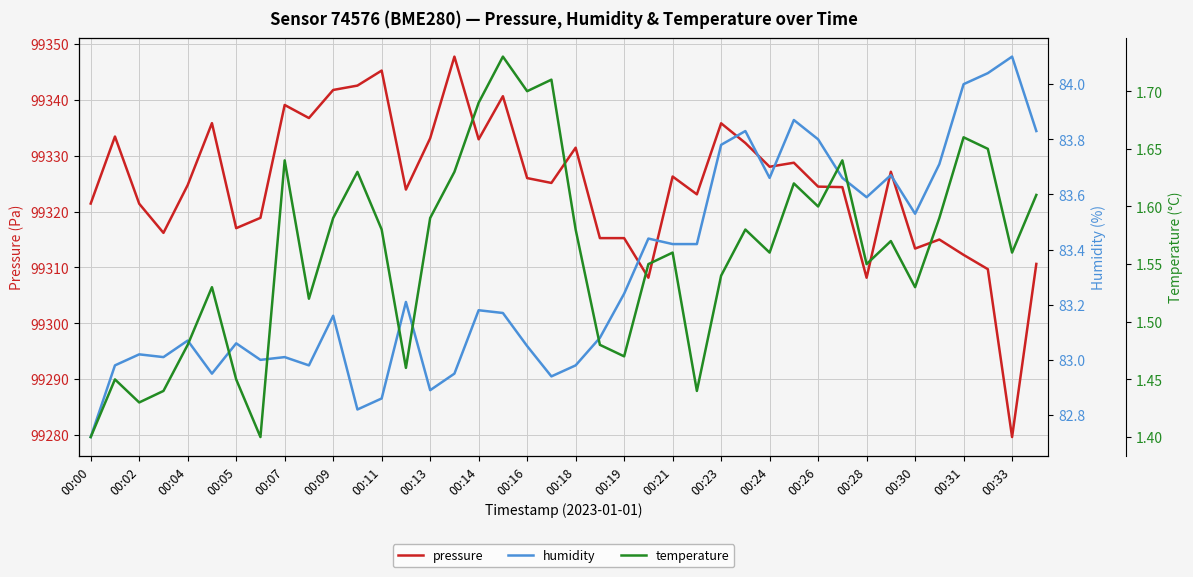

What is the smallest value displayed?

1.4